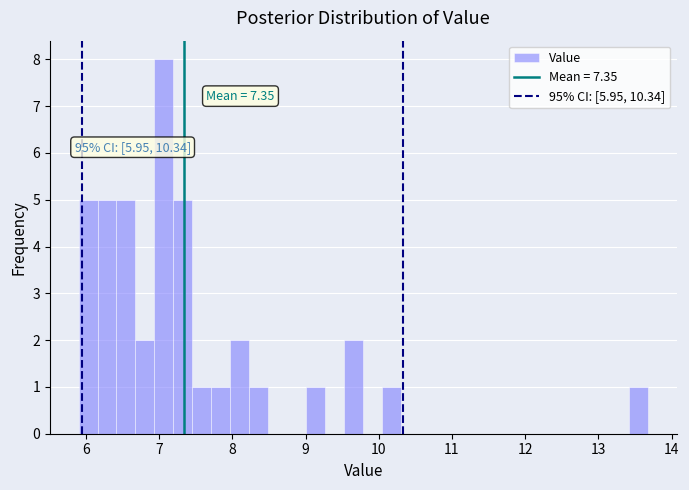

Around what value on the x-axis is the tallest bar? Give the approximate position of its centre, as read against the axis.

7.1